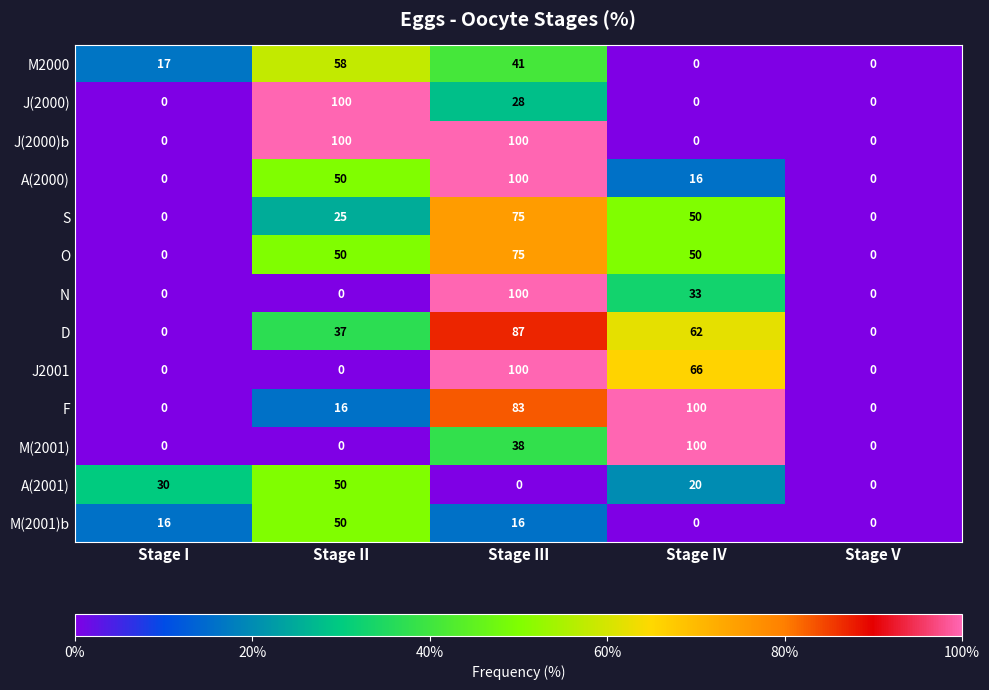

The value of F at Stage IV is 100. True or false?

True